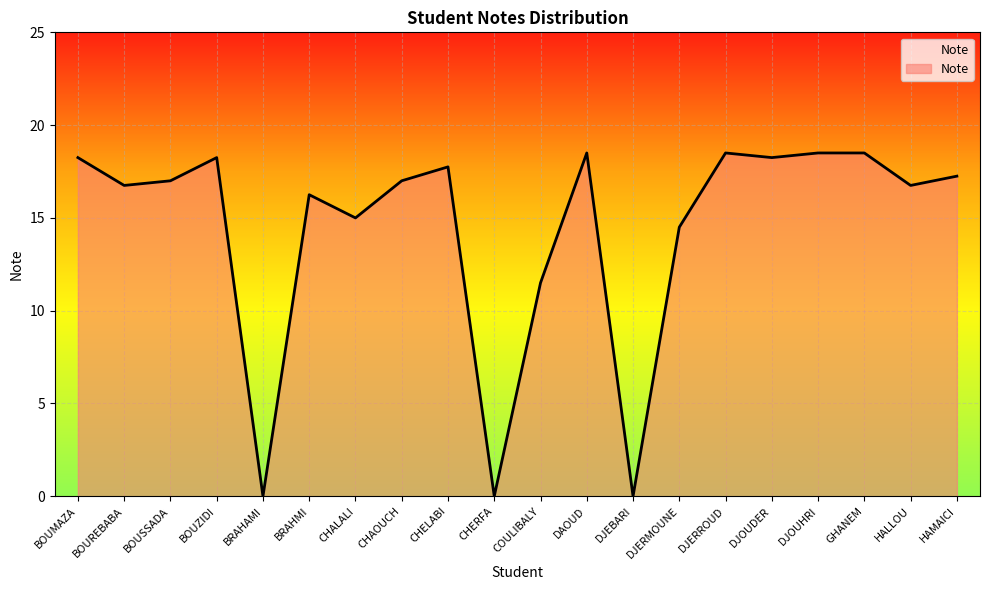

What is the difference between the second highest and second lowest values?

18.5